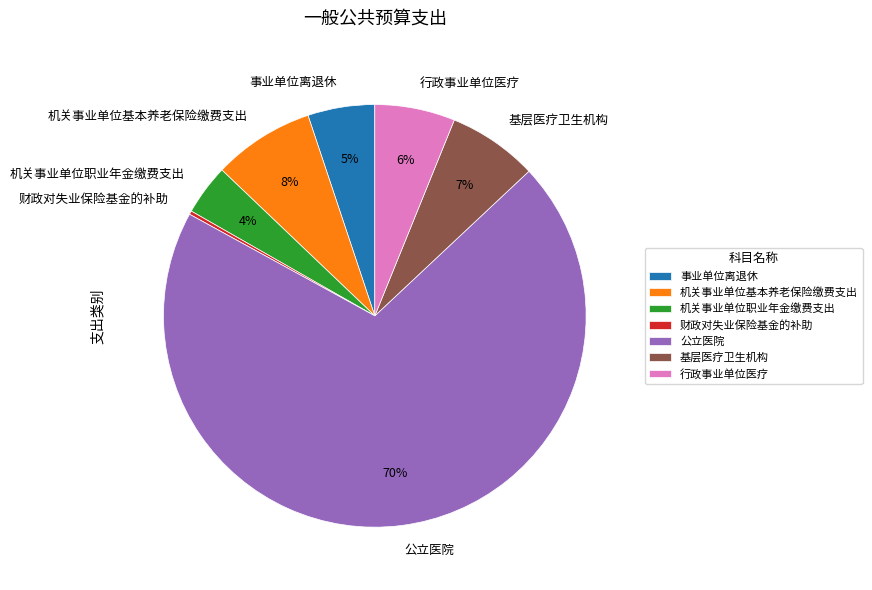

To the nearest percent, what portion does 机关事业单位基本养老保险缴费支出 represent?

8%